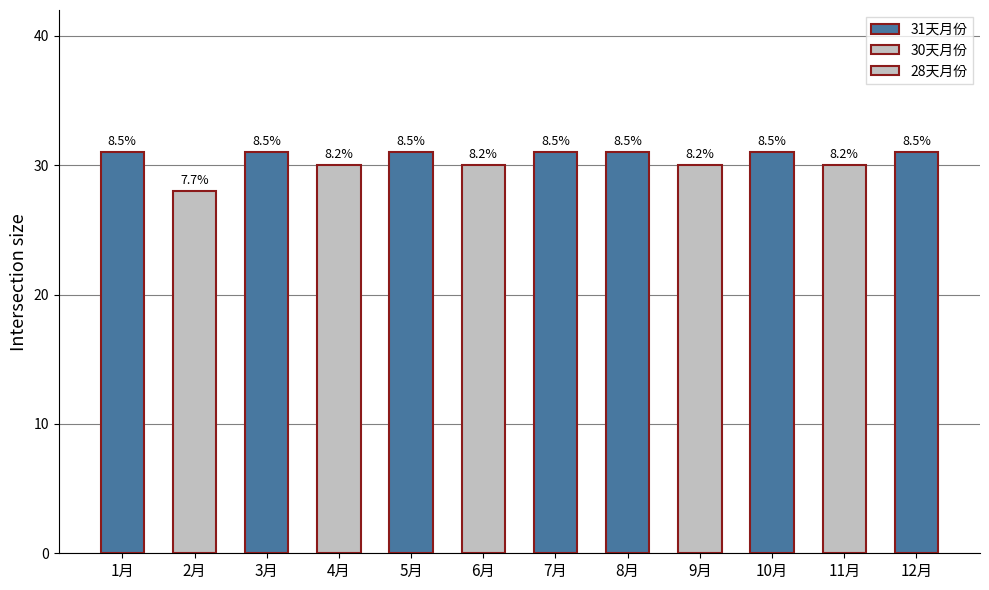

The value of 1月 at 2月 is 28. True or false?

True